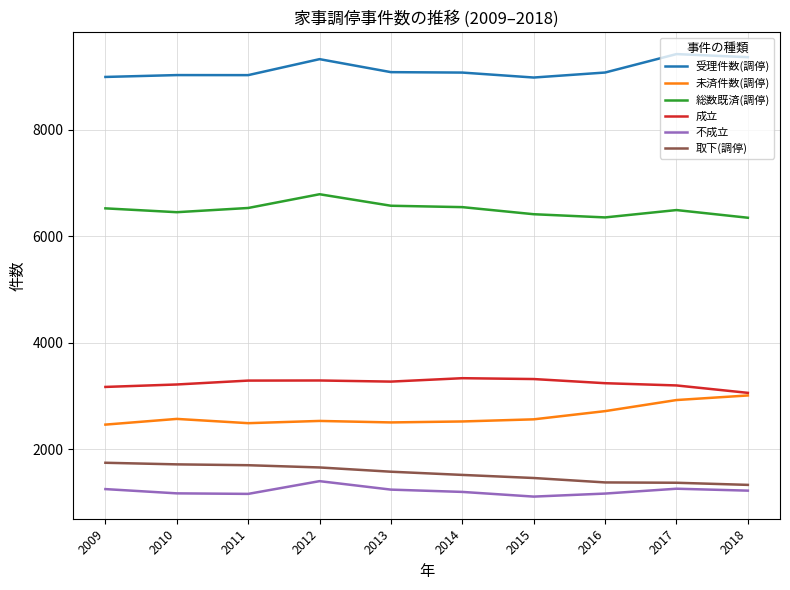

At which label is 未済件数(調停) closest to 2739?

2016